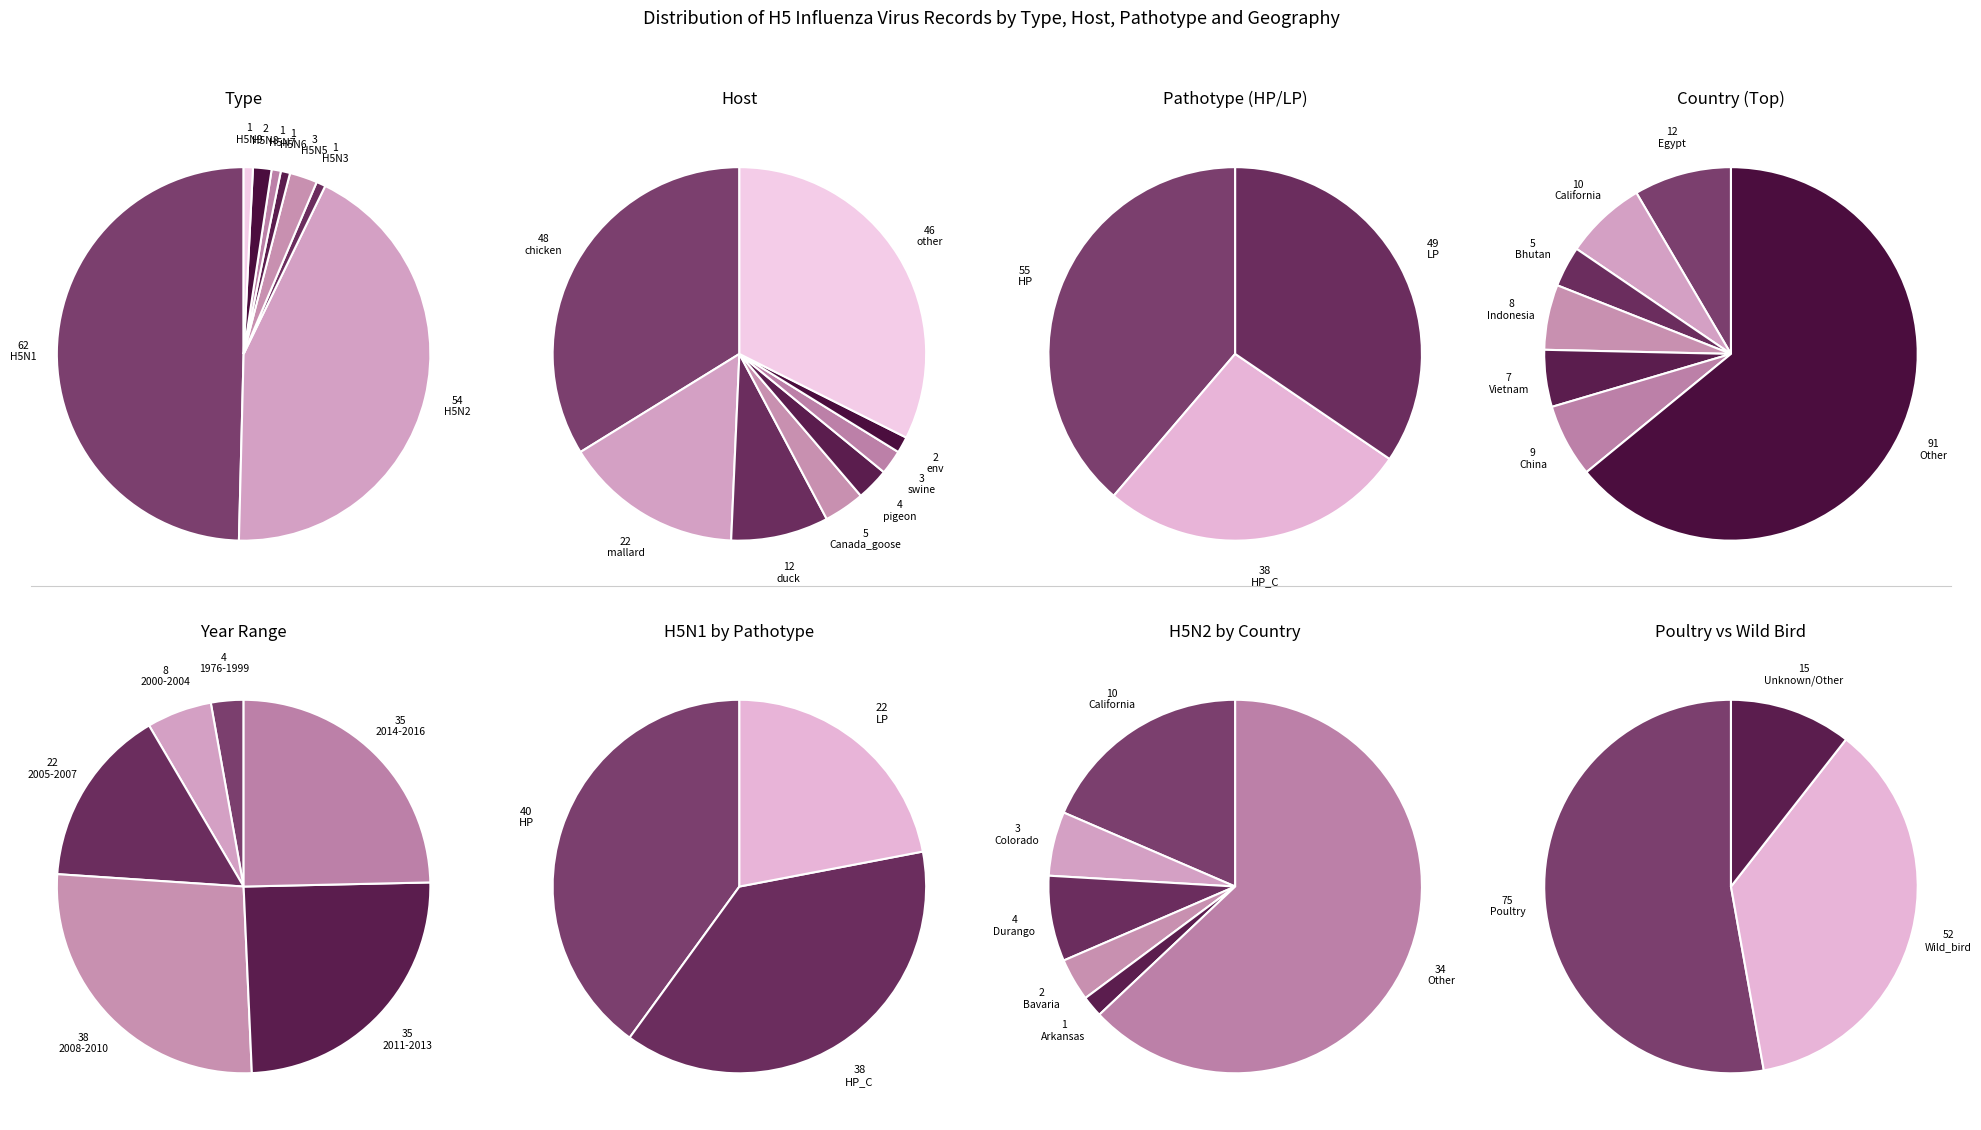

Combined, what portion of the pie is H5N9 and H5N6?

1.6%